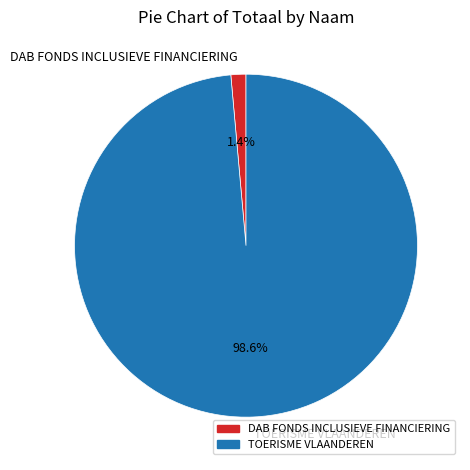

What portion of the pie excludes DAB FONDS INCLUSIEVE FINANCIERING?

98.6%